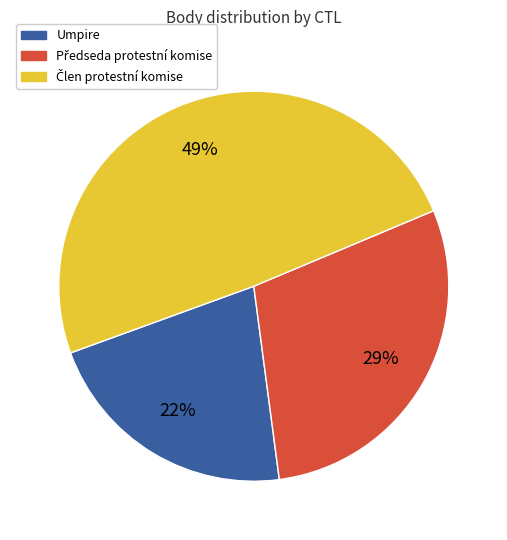

To the nearest percent, what is the average slice percentage?

33%